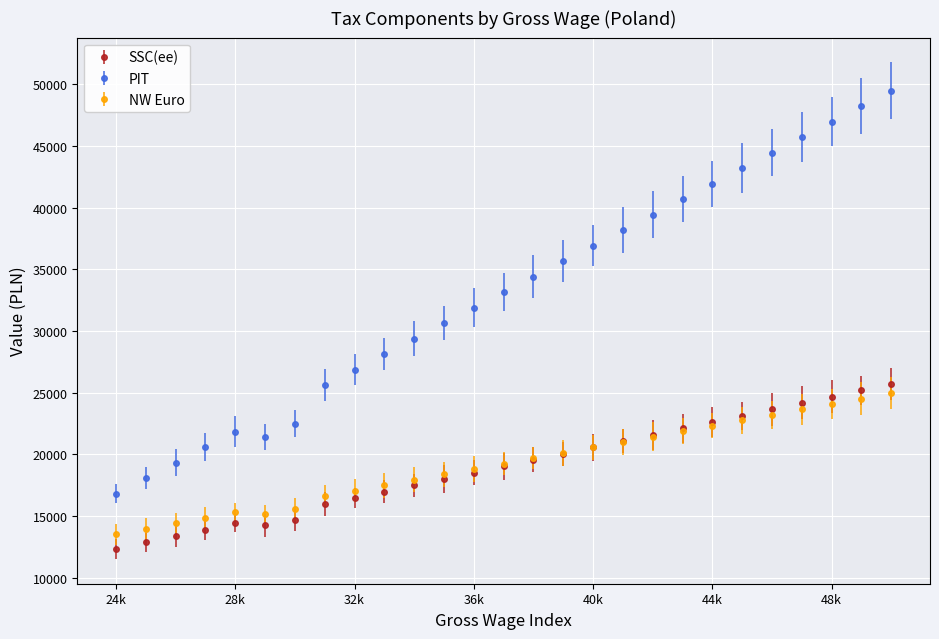

True or false: PIT and SSC(ee) cross at least once.

False